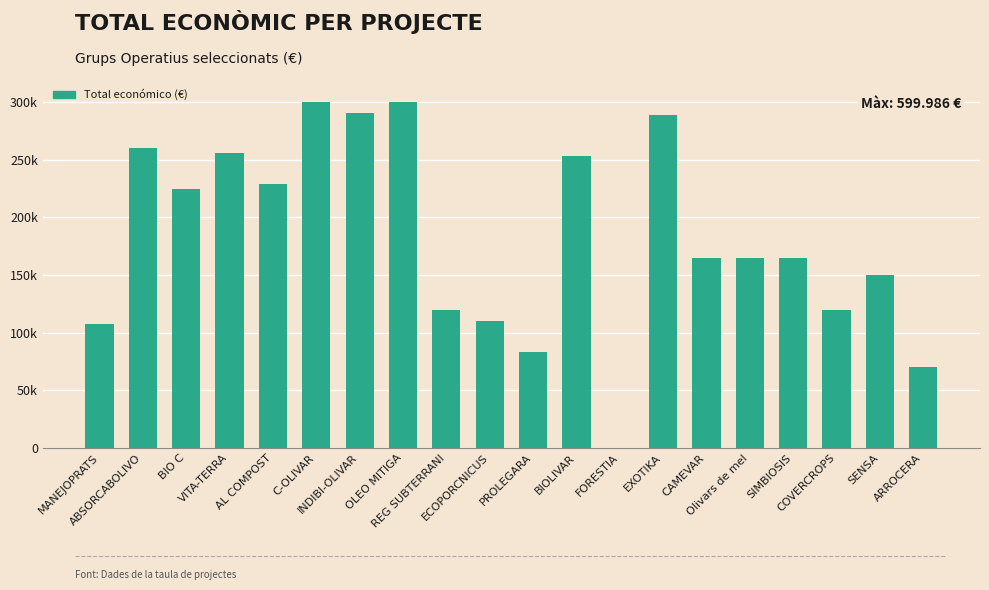

What is the sum of all values?

3658634